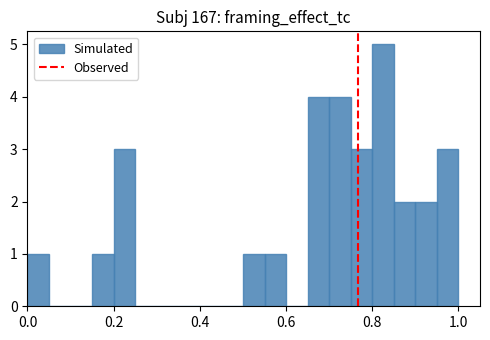

Around what value on the x-axis is the tallest bar? Give the approximate position of its centre, as read against the axis.

0.82